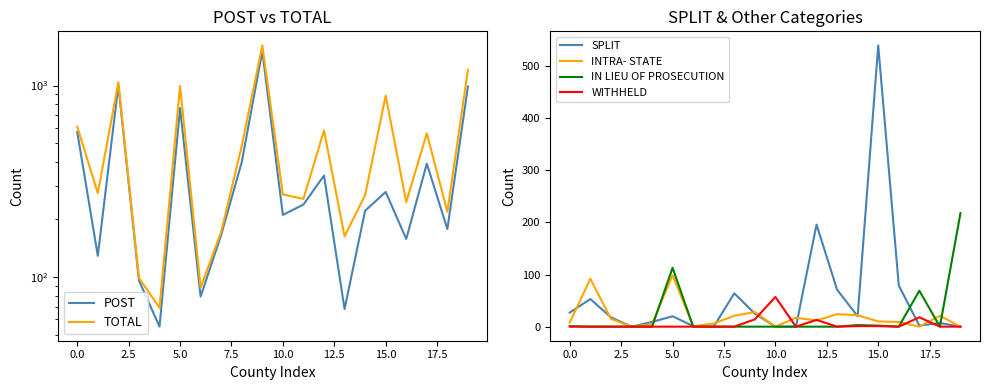

True or false: IN LIEU OF PROSECUTION and INTRA- STATE cross at least once.

True